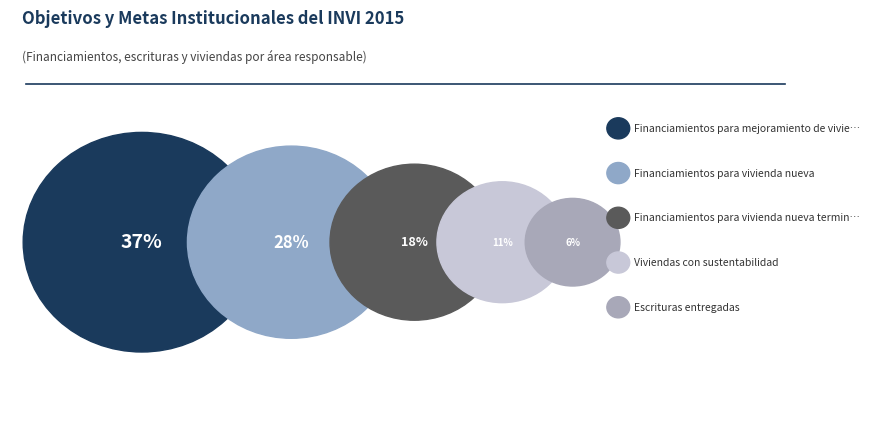

Is there any slice that represents more than half of the pie?

No